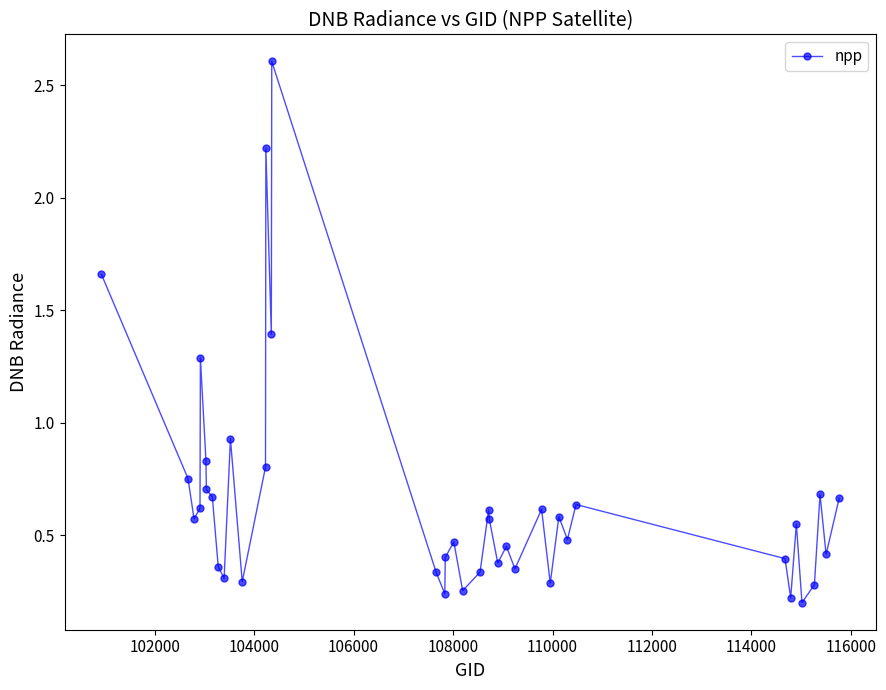

True or false: there are more than 1 points higher than both neighbors.

True